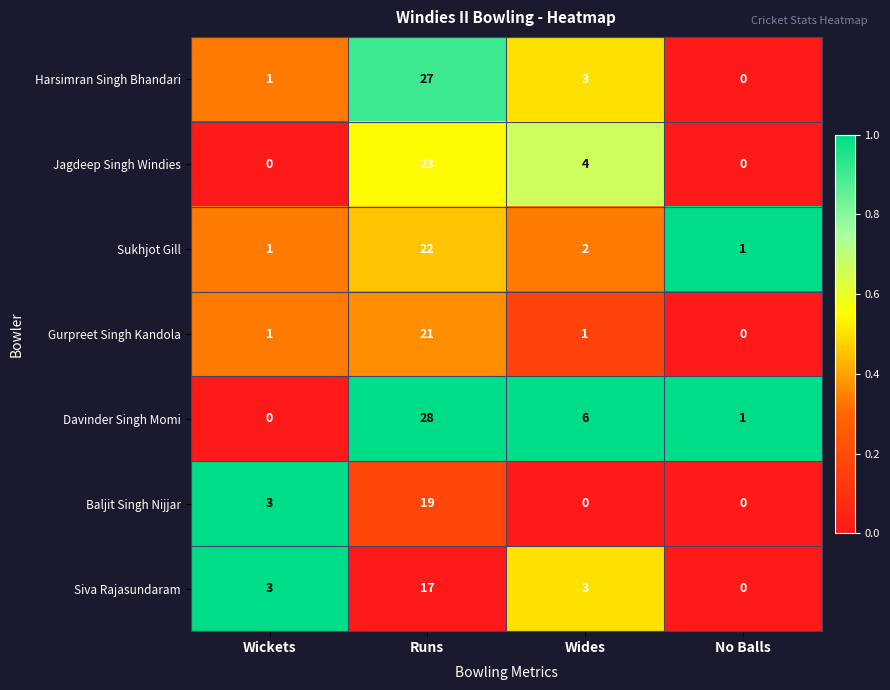

What is the spread (max minus min) of values at Runs?

11